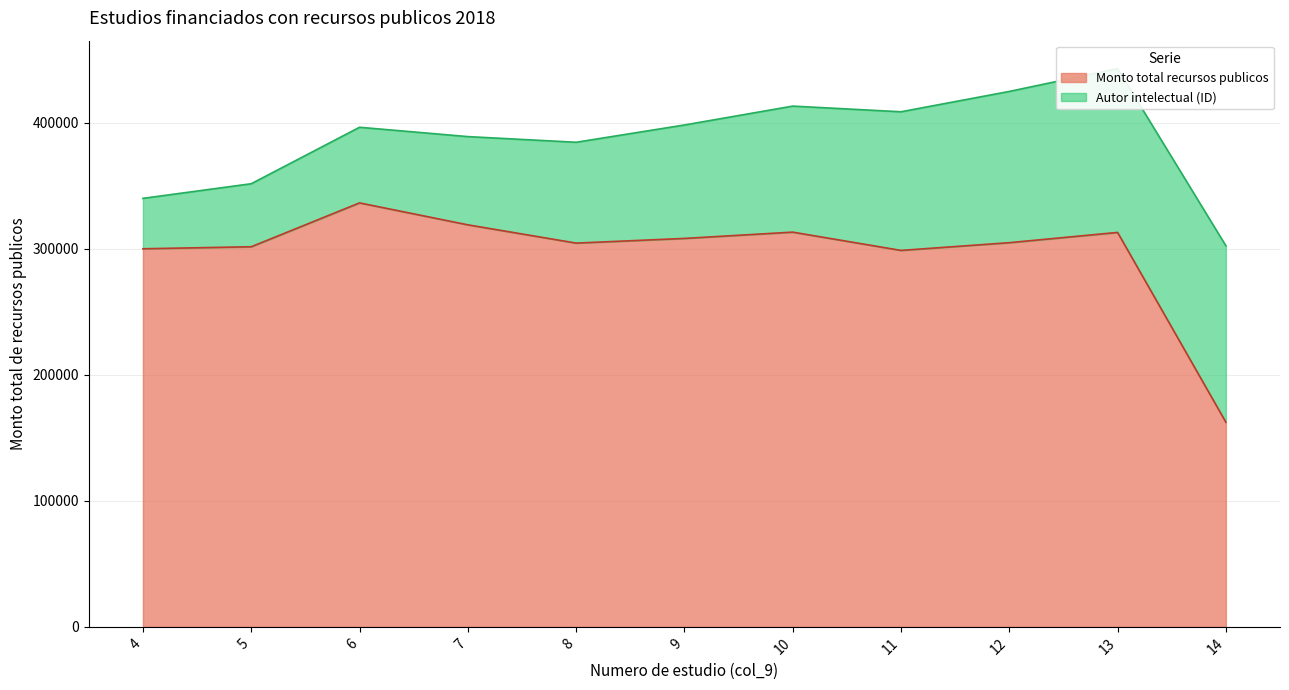

How many points are higher than both their immediate neighbors (excluding endpoints)?

3